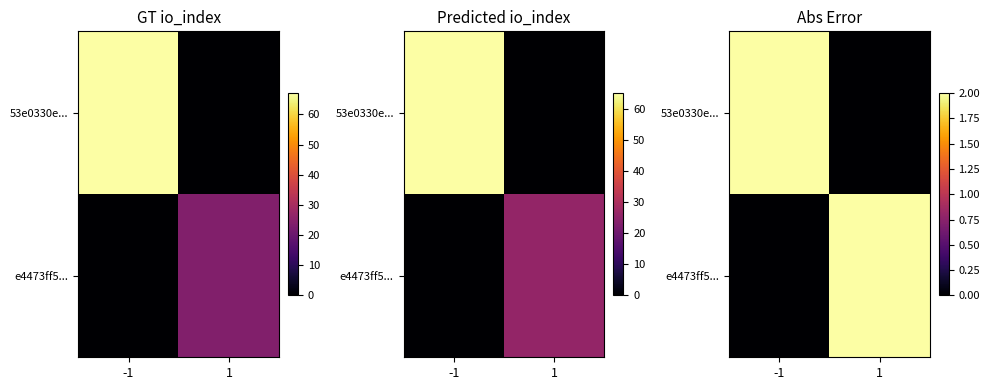

Rank the series at 1 from highest to lowest value.

e4473ff5..., 53e0330e...